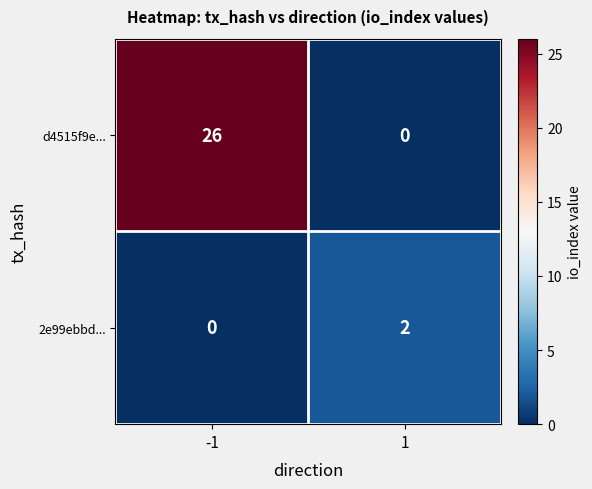

Which series has the widest spread of values?

d4515f9e...